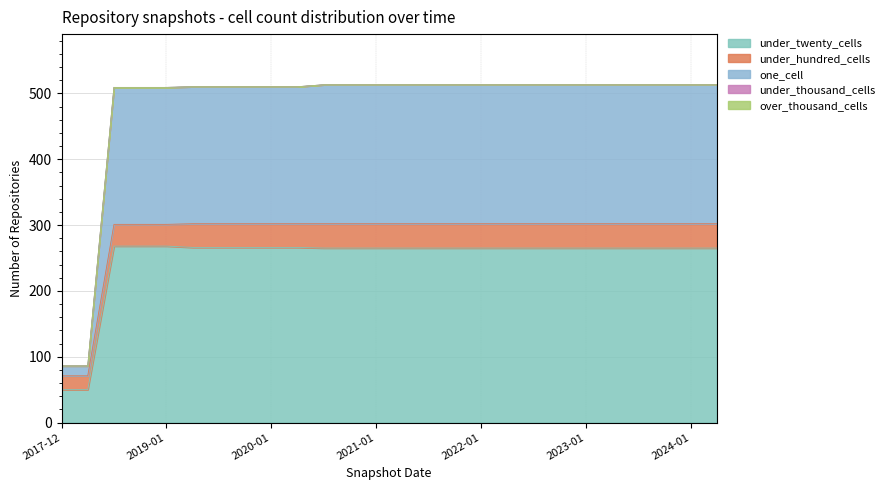

List the series in order of their peak value, highest first.

under_twenty_cells, one_cell, under_hundred_cells, under_thousand_cells, over_thousand_cells